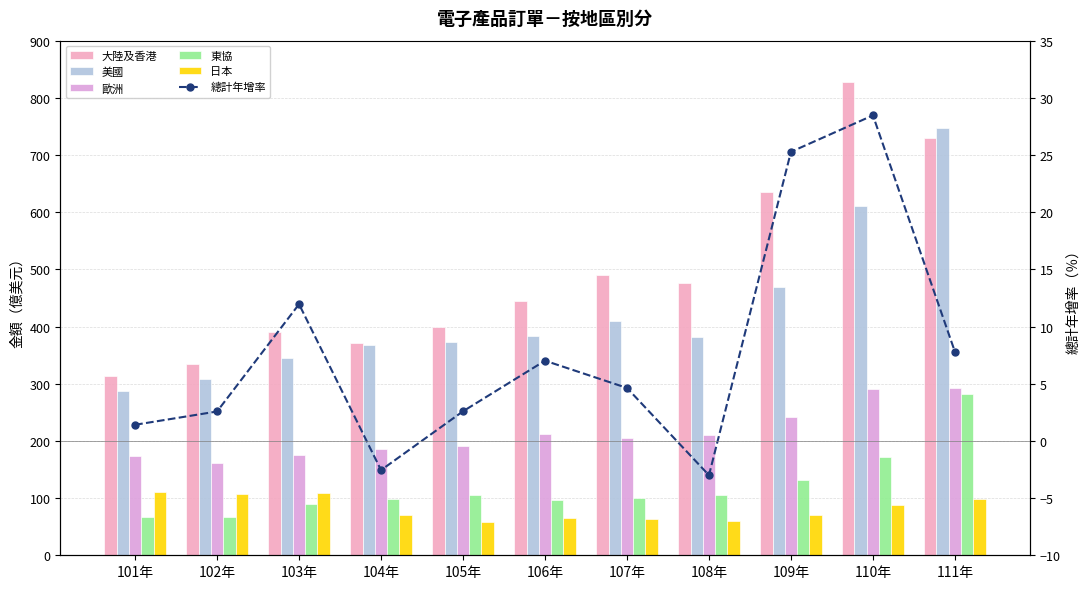

Reading left to right, what are all the values shown in this chart?

大陸及香港: 313.9	334.5	389.9	371.5	399.4	444.0	490.4	476.8	635.2	826.9	729.1
美國: 286.7	307.9	345.3	367.0	373.3	384.0	408.9	382.0	469.6	610.2	747.4
歐洲: 173.6	162.0	175.6	186.5	190.4	212.8	204.6	209.8	241.0	290.5	292.0
東協: 66.2	67.5	90.3	97.7	104.8	96.1	99.5	105.1	131.8	172.0	282.3
日本: 110.8	107.0	108.8	71.3	57.5	65.8	62.7	59.7	70.3	88.2	97.7
總計年增率: 1.4	2.6	12.0	-2.6	2.6	7.0	4.6	-3.0	25.3	28.5	7.8